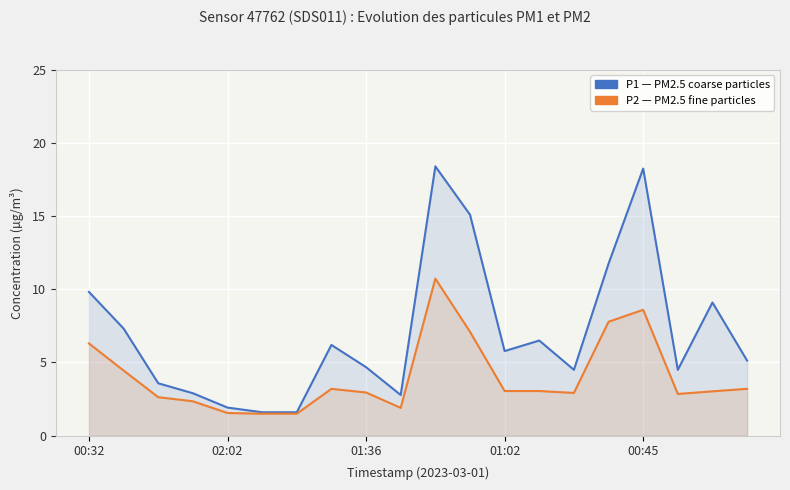

Which series has the widest spread of values?

P1 (PM2.5 coarse)